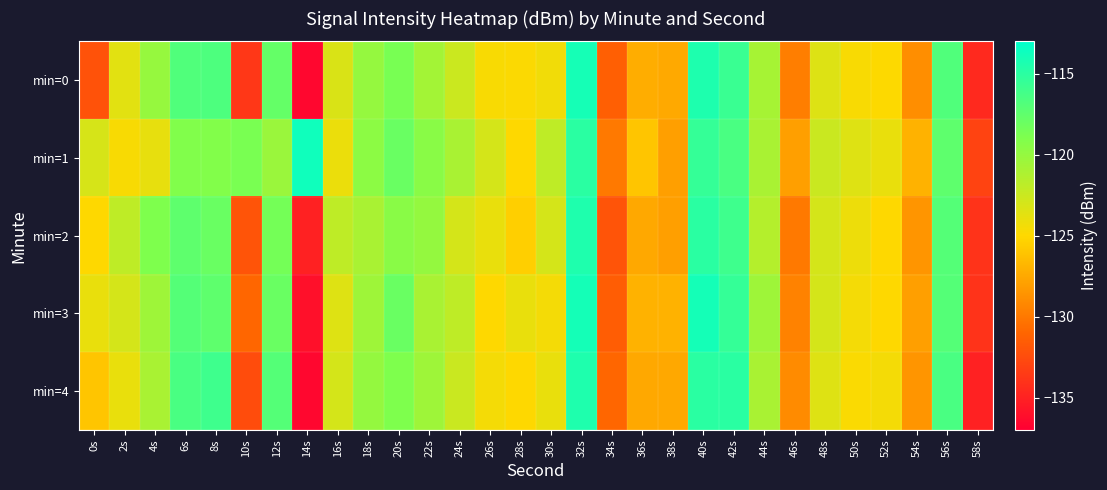

At which category does the chart reach its peak across all series?

14s